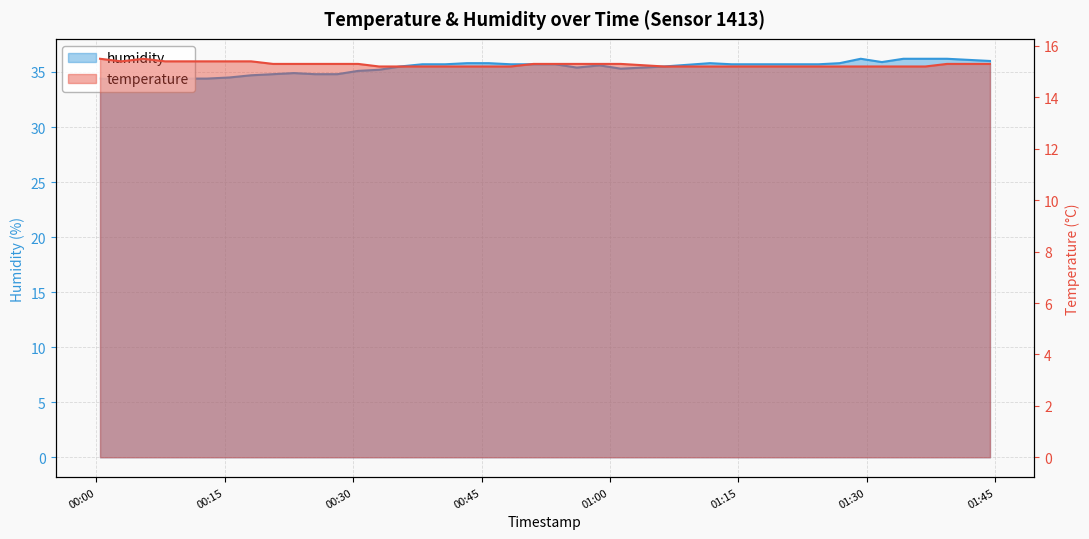

Between 2023-10-13T00:20:39 and 2023-10-13T00:56:08, which series saw the biggest shift?

humidity